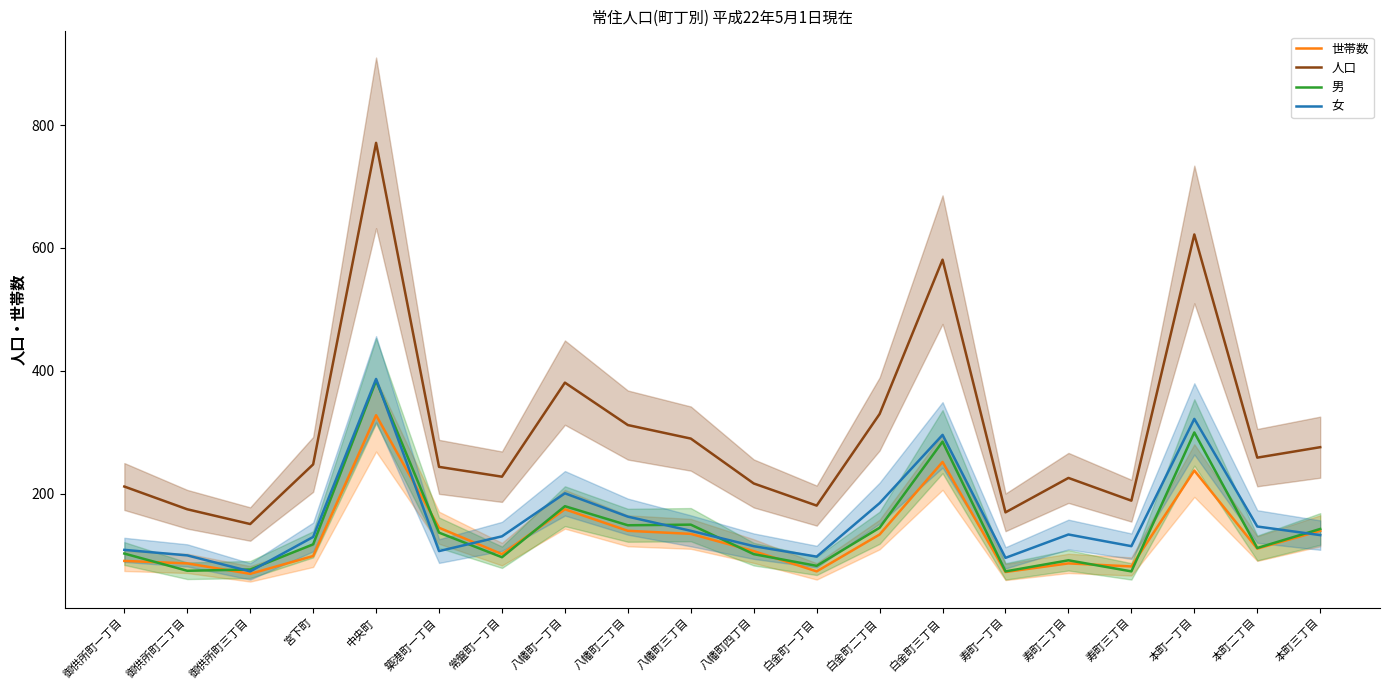

Where do 世帯数 and 男 first cross each other?

御供所町一丁目 and 御供所町二丁目